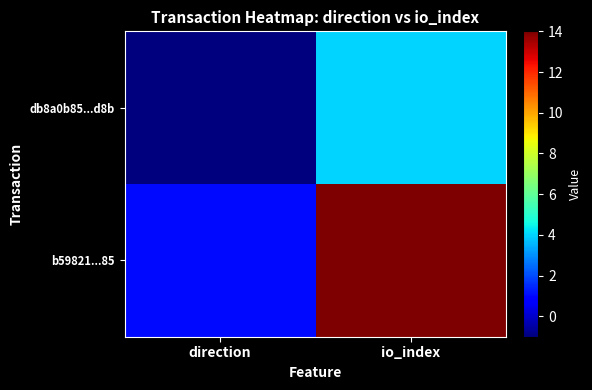

Reading left to right, extract all data points from this chart.

db8a0b85...d8b: direction=-1	io_index=4
b59821...85: direction=1	io_index=14